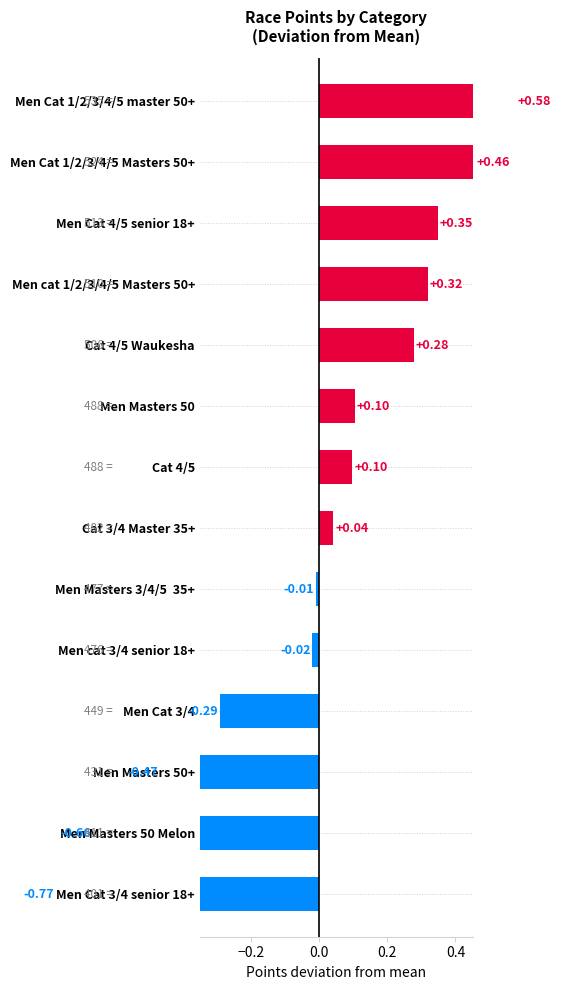

Count the number of values greater than 0.

8